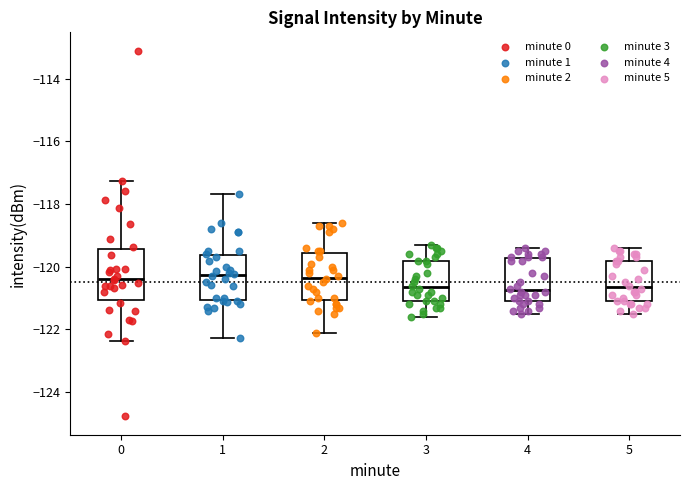

Where is the lower edge of the box at x = 0 on the y-axis? The values are not printed on the chart, so give them approximately, as read against the axis.

-121.0